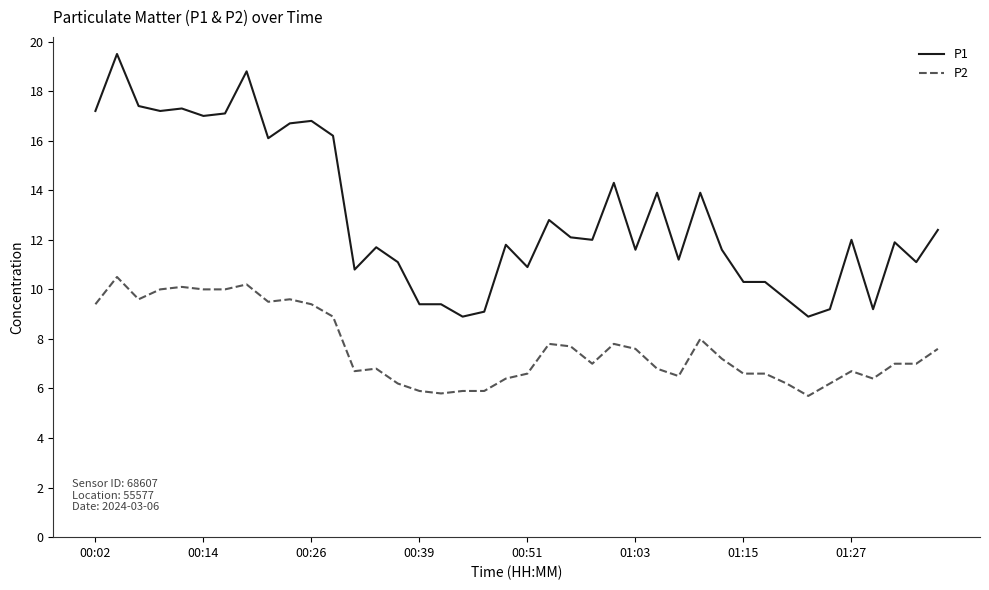

Rank the series by their maximum value, from highest to lowest.

P1, P2